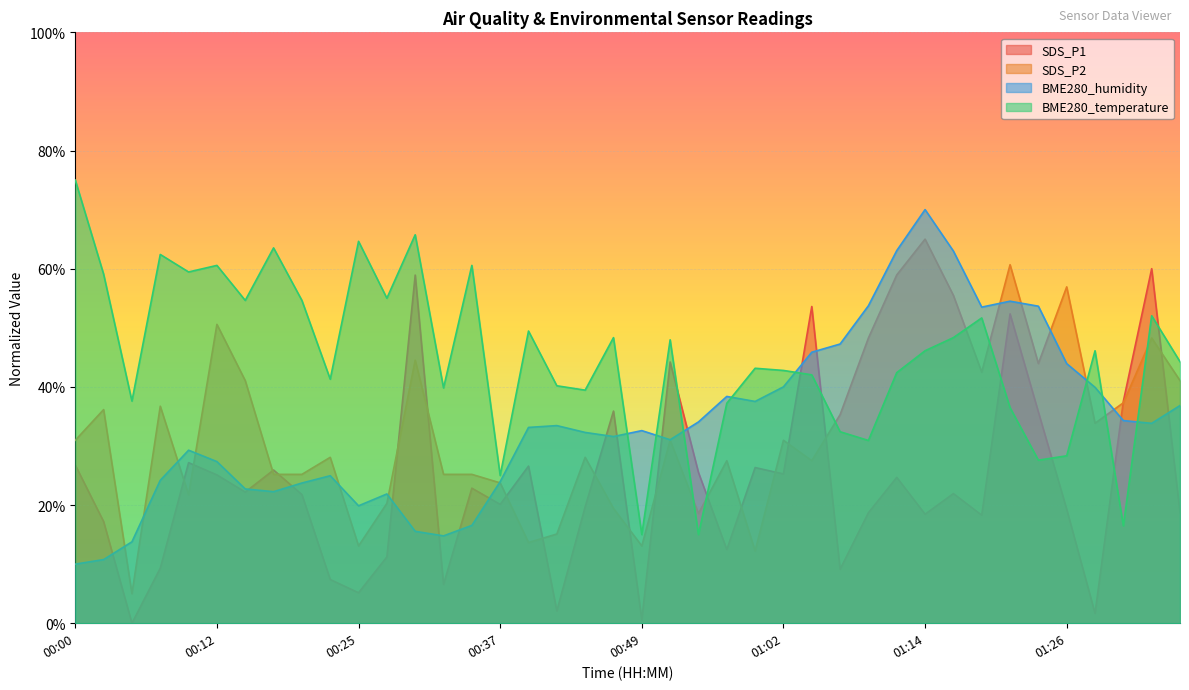

Reading left to right, transcribe all the data shown in this chart.

SDS_P1: 26.8	17.2	0.0	9.3	27.2	25.1	22.2	25.9	21.8	7.4	5.2	11.2	58.9	6.6	22.9	20.1	26.6	2.1	19.7	35.9	0.6	44.2	25.5	12.5	26.3	25.3	53.6	9.1	18.7	24.7	18.4	21.9	18.3	52.4	35.7	19.3	1.7	37.6	60.0	18.7
SDS_P2: 31.0	36.2	5.0	36.7	21.7	50.6	41.1	25.2	25.2	28.1	13.1	20.3	44.5	25.2	25.2	23.8	13.7	15.1	28.1	19.4	13.1	31.0	18.6	27.5	12.2	31.0	27.5	35.3	48.3	58.9	65.0	55.5	42.5	60.7	43.9	56.9	33.8	37.3	48.3	41.1
BME280_humidity: 10.0	10.8	13.8	24.2	29.3	27.4	22.7	22.3	23.7	25.0	19.9	21.9	15.6	14.8	16.6	24.0	33.1	33.4	32.3	31.6	32.6	31.1	34.1	38.4	37.5	40.0	45.9	47.2	53.7	63.1	70.0	63.0	53.5	54.5	53.7	43.9	39.9	34.3	33.8	36.8
BME280_temperature: 75.0	59.1	37.6	62.4	59.4	60.6	54.6	63.5	54.6	41.3	64.6	55.0	65.7	39.8	60.6	25.0	49.4	40.2	39.4	48.3	15.0	48.0	15.0	37.2	43.1	42.8	42.0	32.4	30.9	42.4	46.1	48.3	51.7	36.5	27.6	28.3	46.1	16.5	52.0	44.3